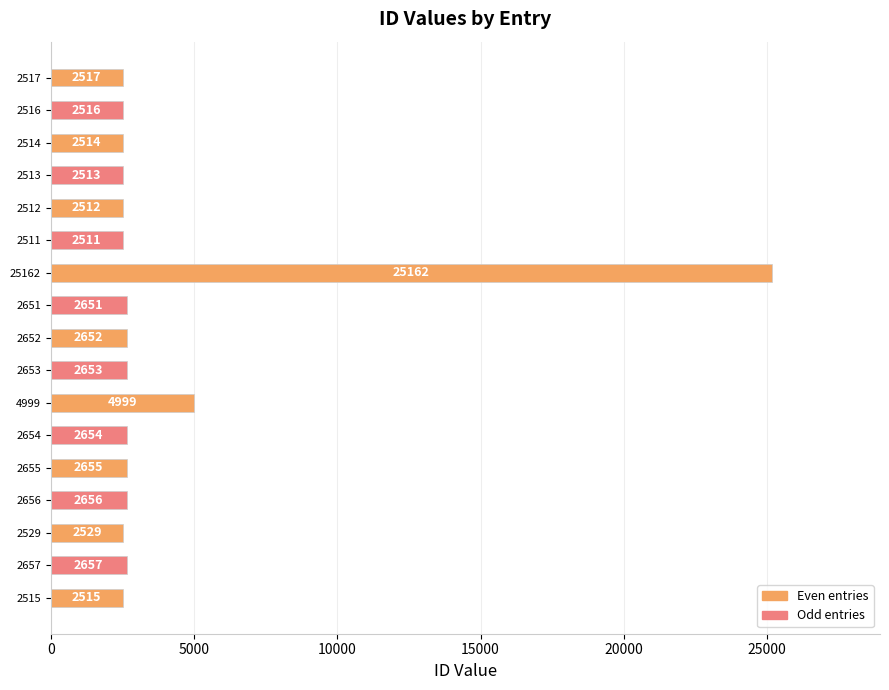

Between 2529 and 2514, which is larger?

2529